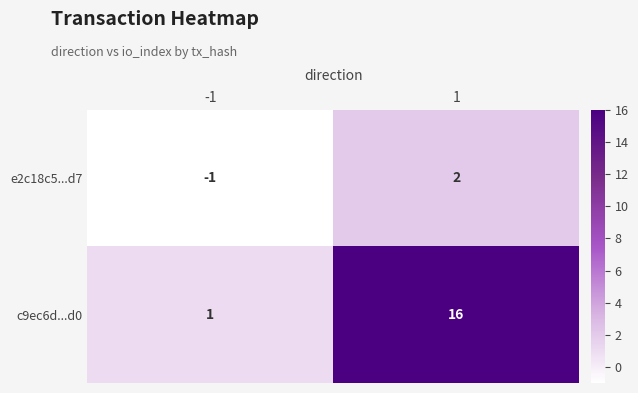

Which series has the widest spread of values?

c9ec6d...d0